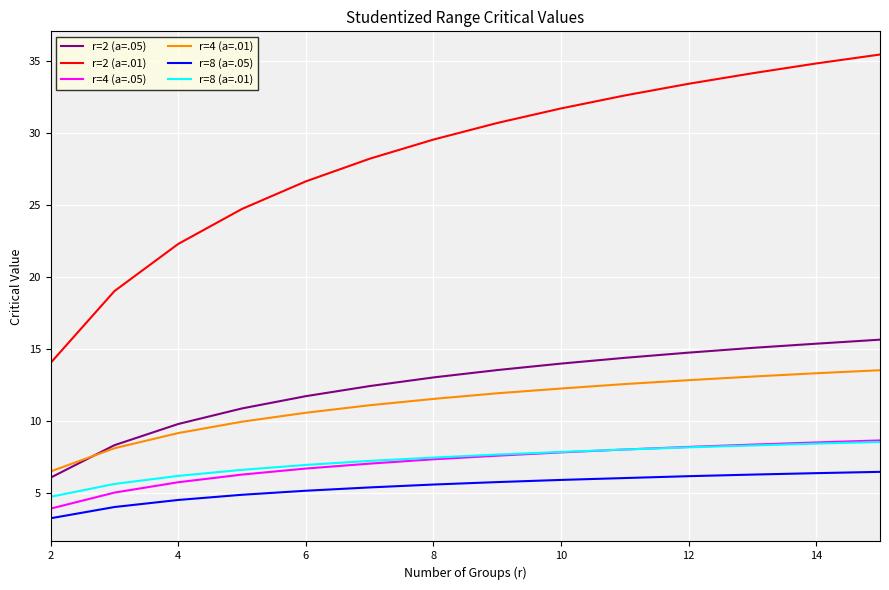

True or false: r=4 (a=.01) and r=2 (a=.01) intersect in this chart.

False